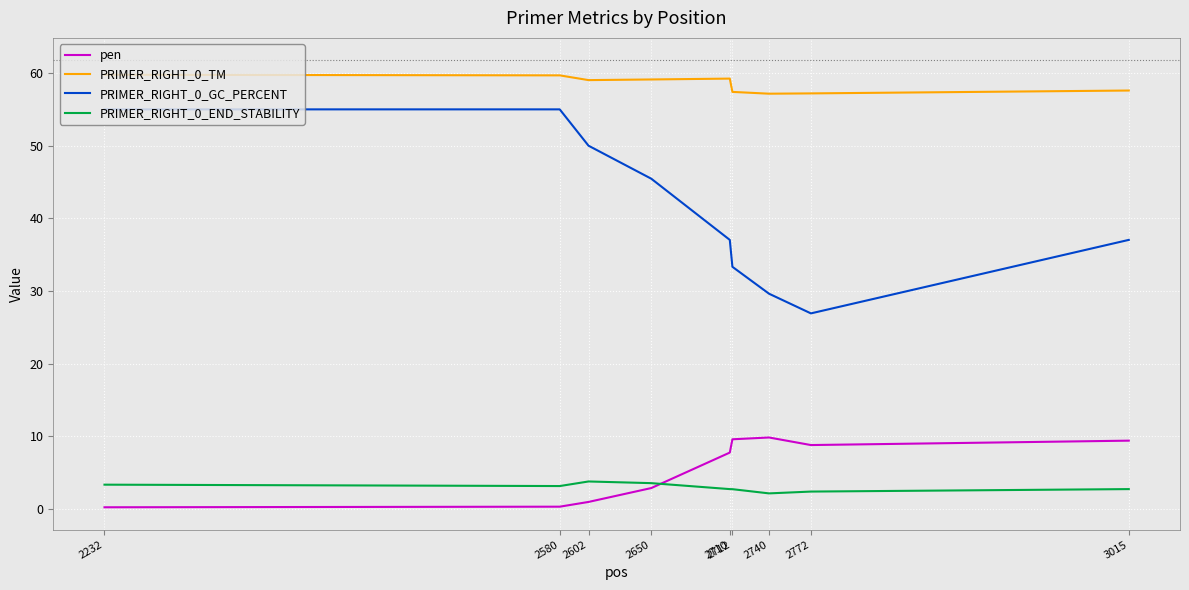

Is it true that PRIMER_RIGHT_0_GC_PERCENT equals 82.7 at 2232?

False